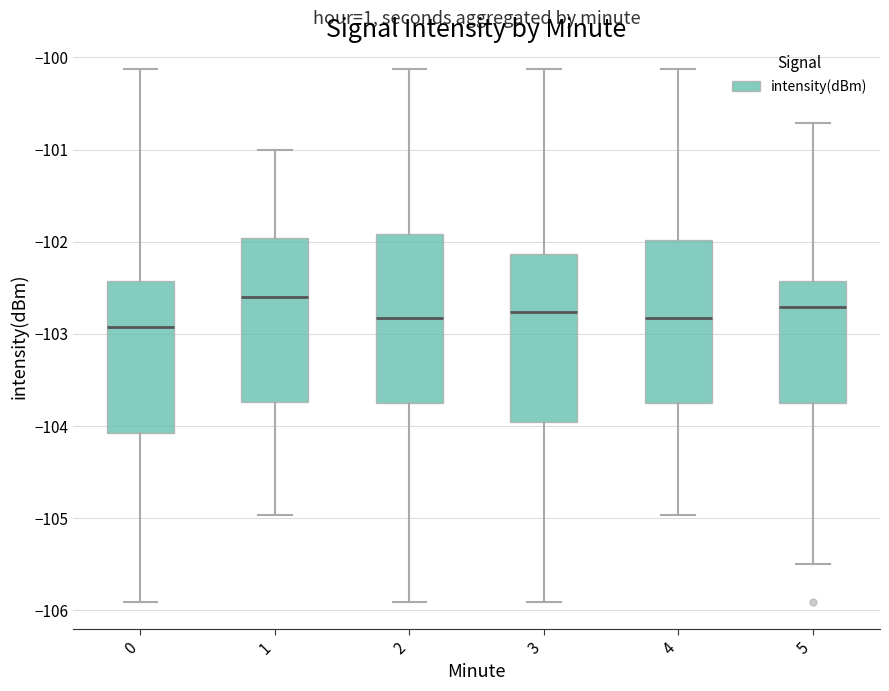

Where does the median line of the box at x = 5 sit on the y-axis? The values are not printed on the chart, so give them approximately, as read against the axis.

-102.7